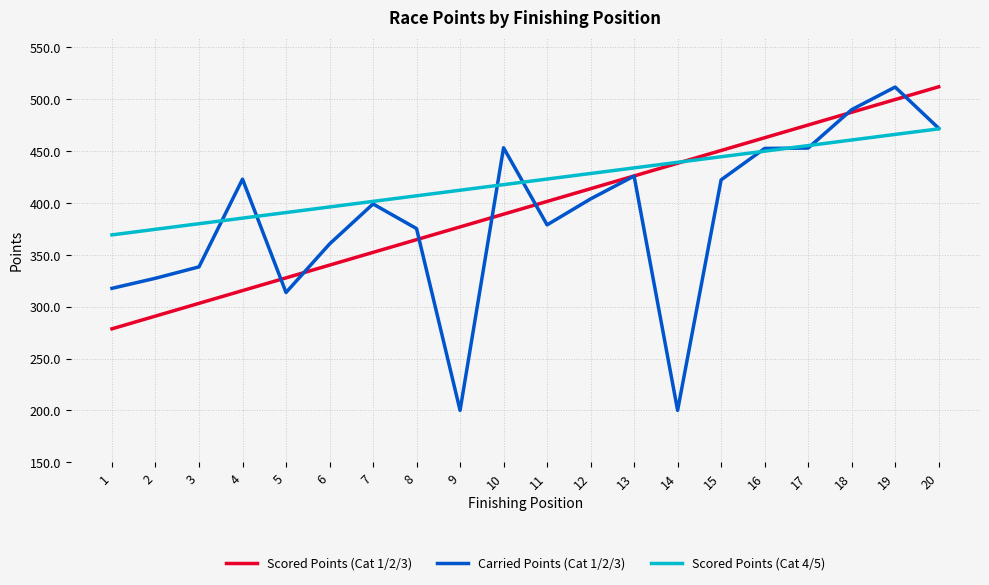

List the series in order of their overall mean, lowest first.

Carried Points (Cat 1/2/3), Scored Points (Cat 1/2/3), Scored Points (Cat 4/5)